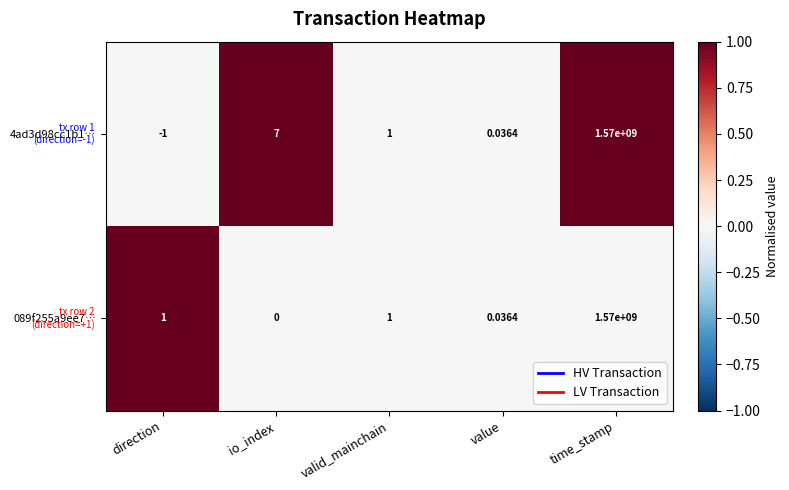

How many values in the 4ad3d98cc1b1… series are below 1?

2